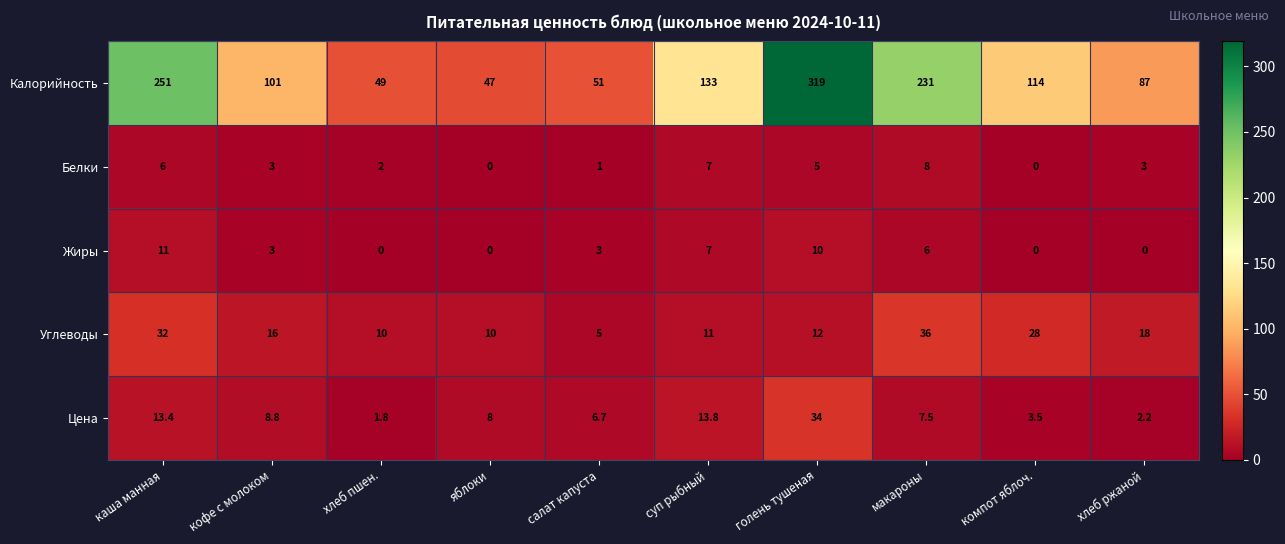

Which series has the largest total across all categories?

Калорийность